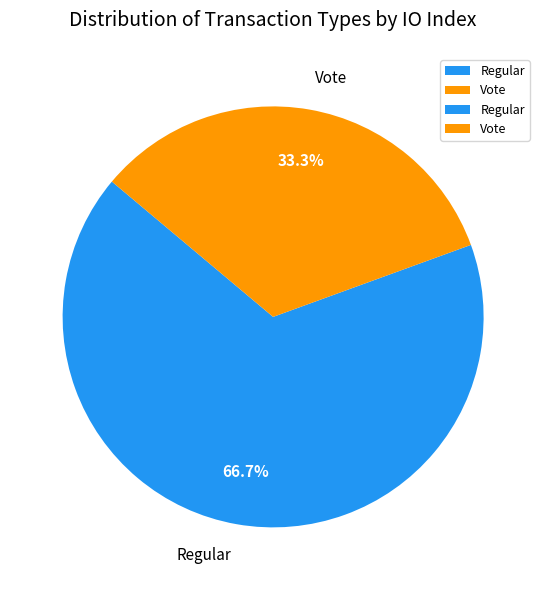

Which slice represents more than half of the pie?

Regular